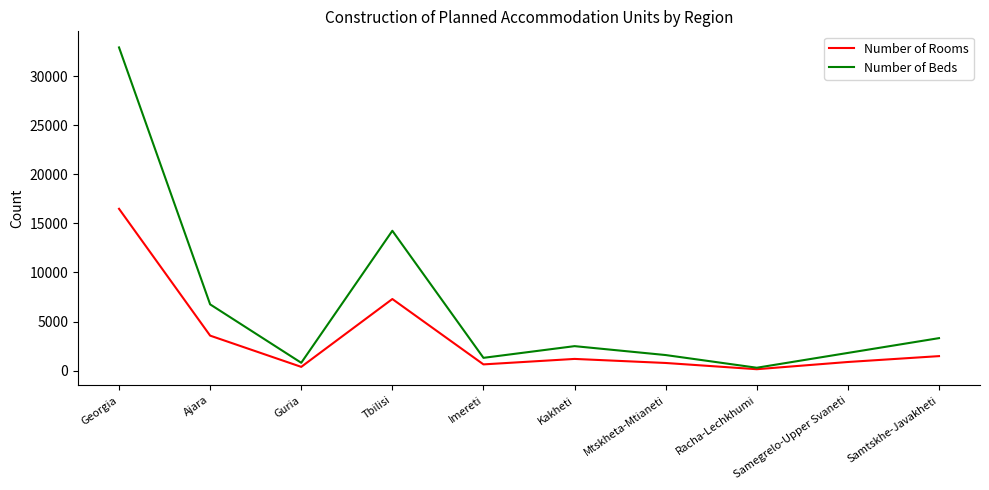

List the series in order of their peak value, highest first.

Number of Beds, Number of Rooms